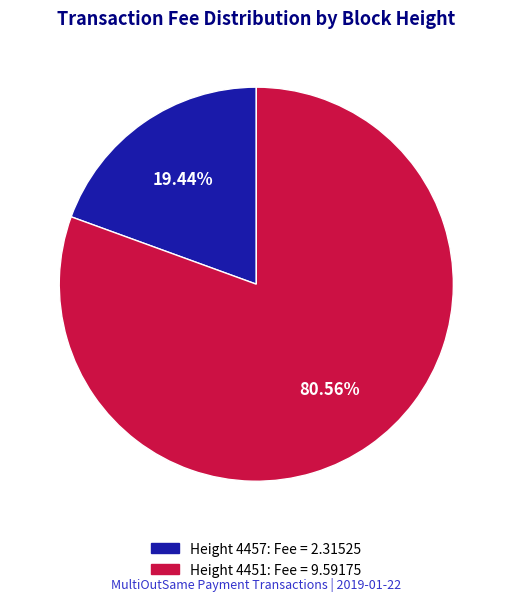

How many segments does this pie chart have?

2